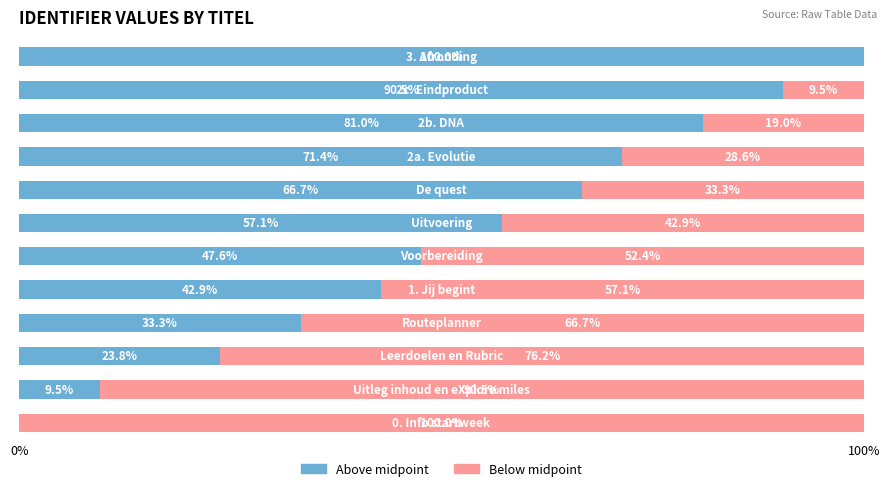

What is the maximum value for Above midpoint?

100.0